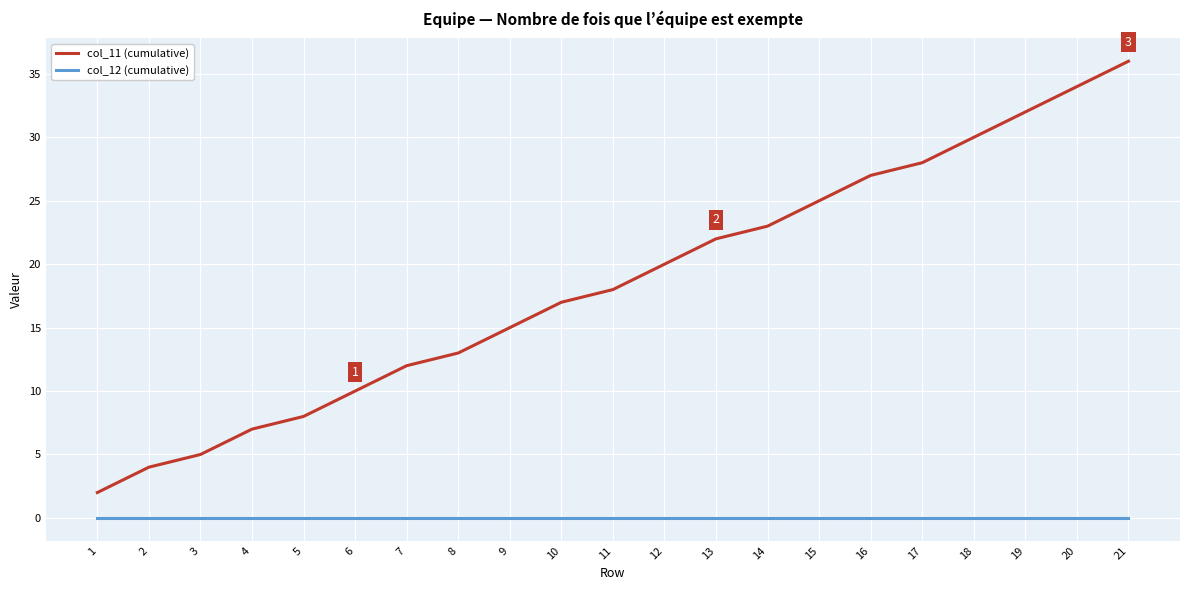

Which series changed the most between 16 and 20?

col_11 (cumulative)